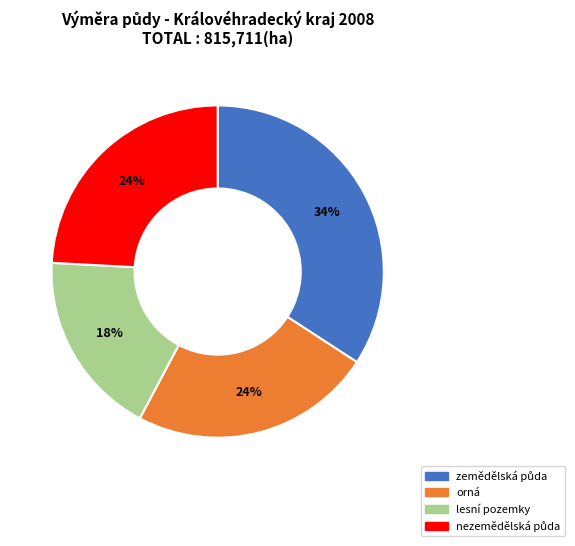

Which slice is the smallest?

lesní pozemky